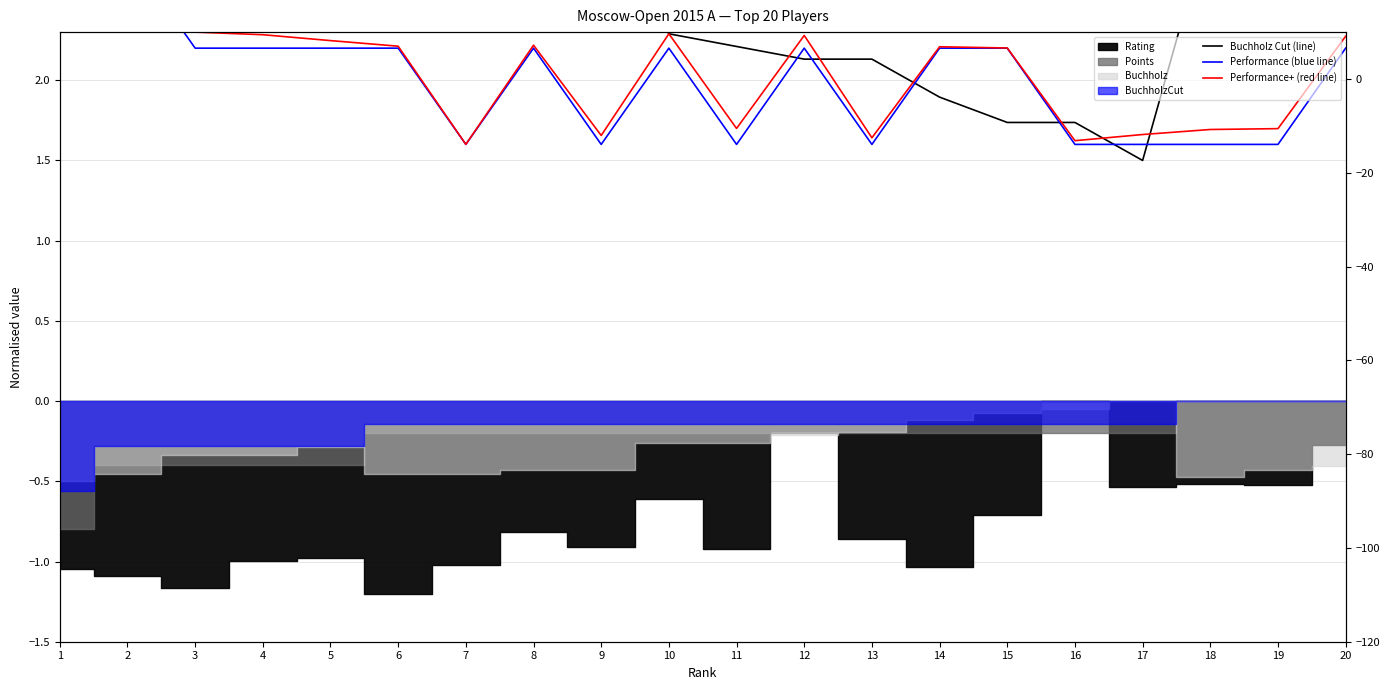

True or false: Performance+ (red line) has more than 2 points higher than both neighbors.

True